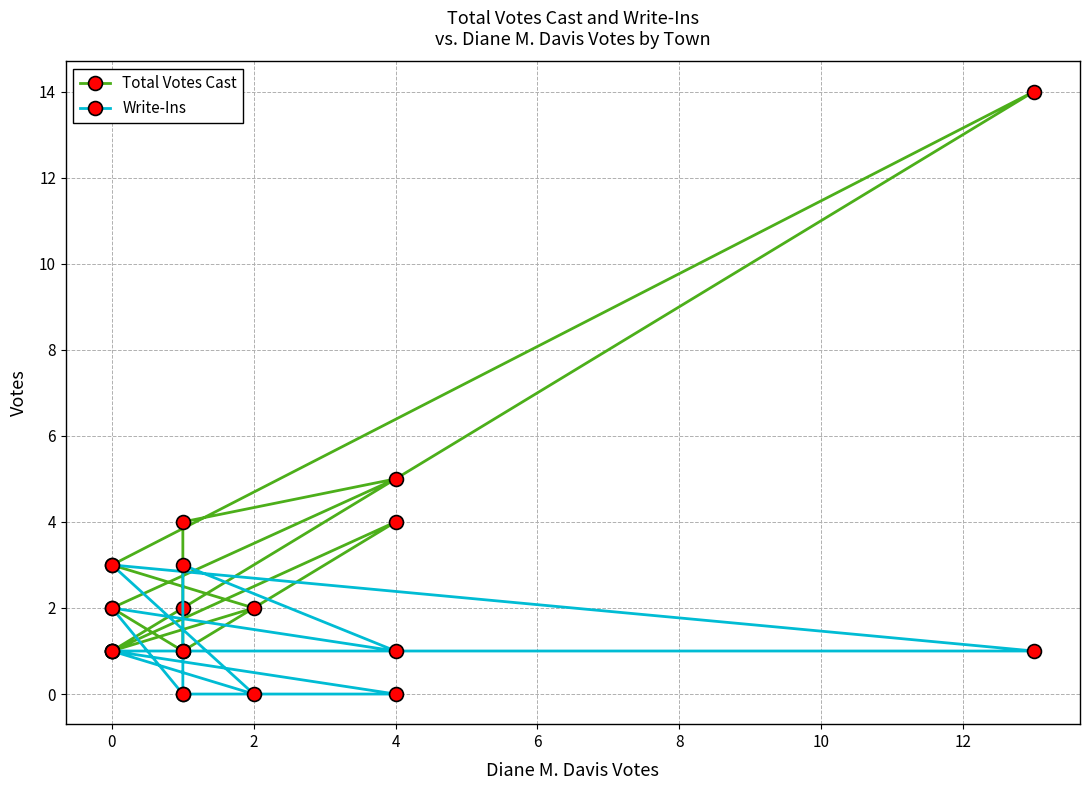

True or false: Total Votes Cast and Write-Ins cross at least once.

False